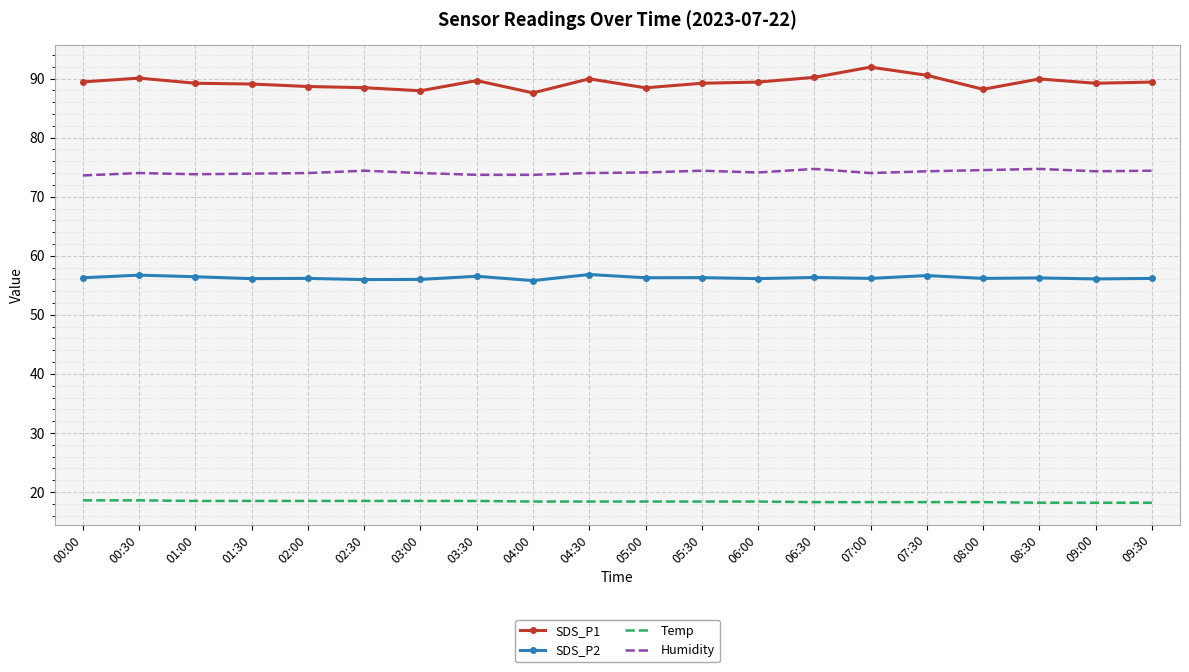

What is the difference between the highest and lowest values at 05:00?

70.0